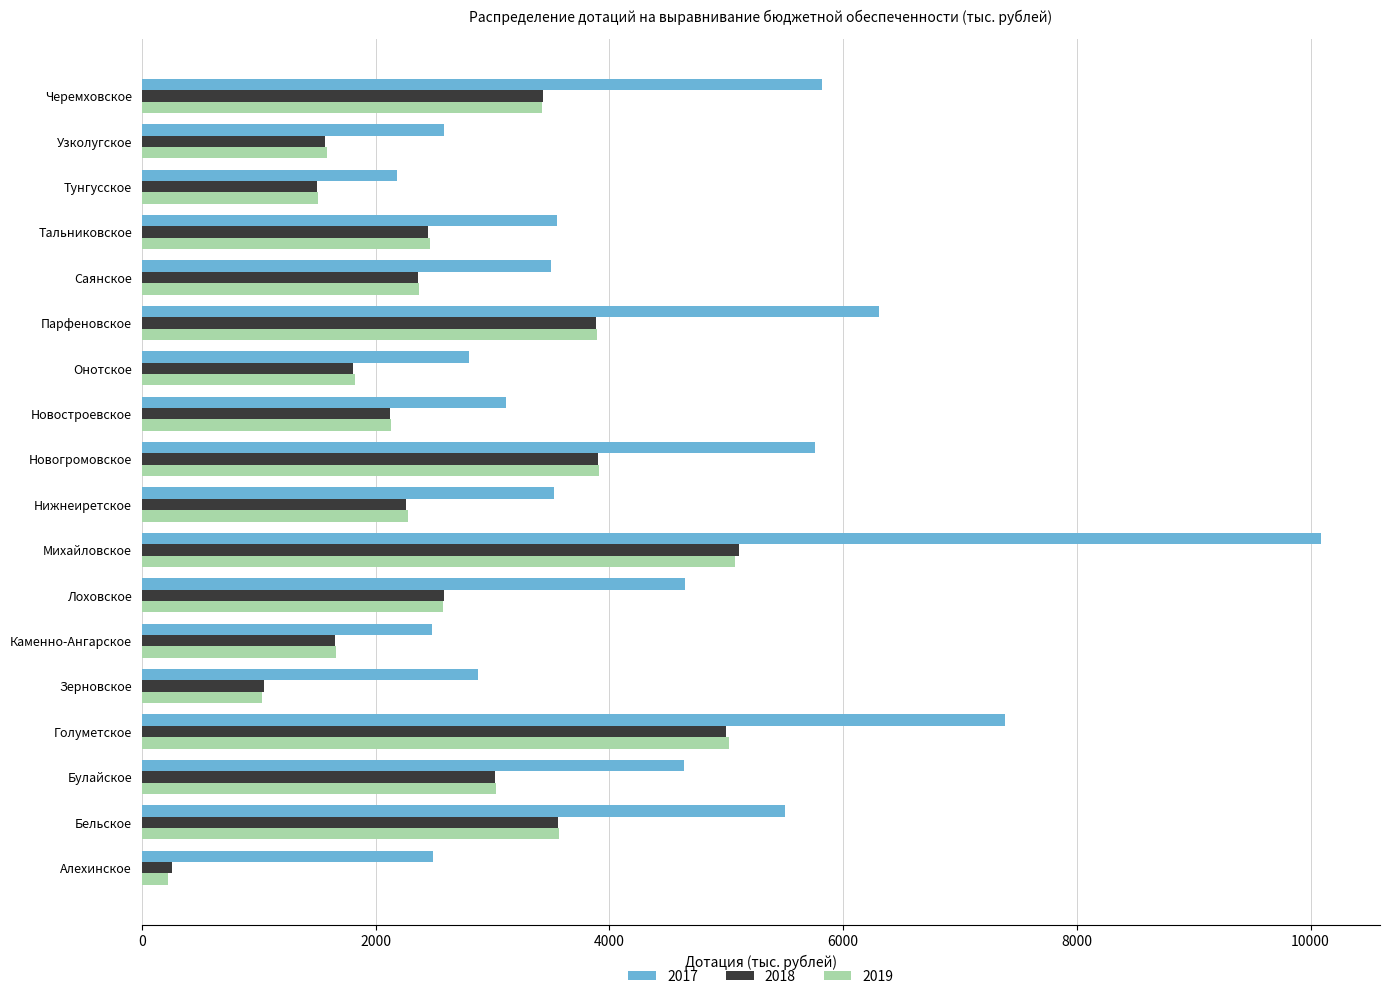

Is it true that 2019 equals 5934.2 at Бельское?

False